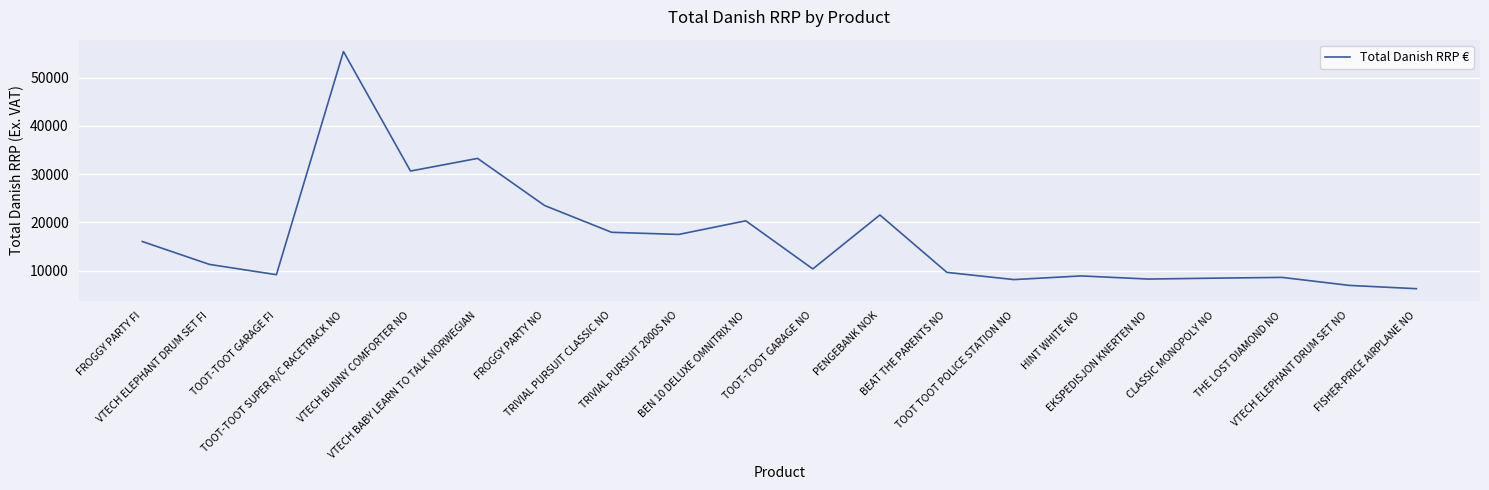

What is the difference between the maximum and minimum values?

49185.5